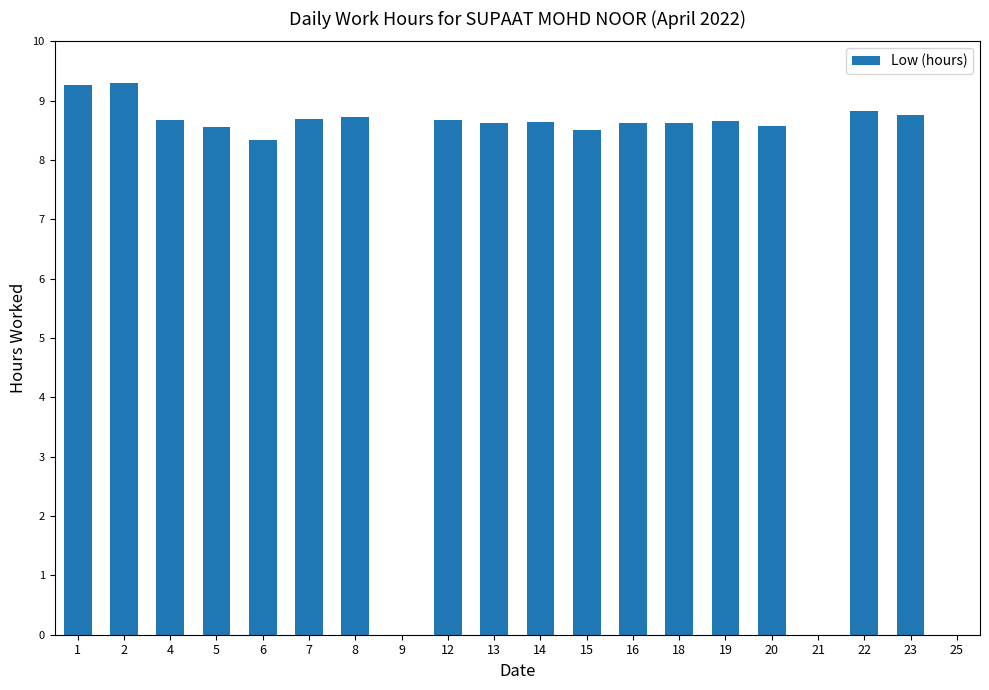

Approximately how many times larger is the value at 1 compared to 15?

1.1